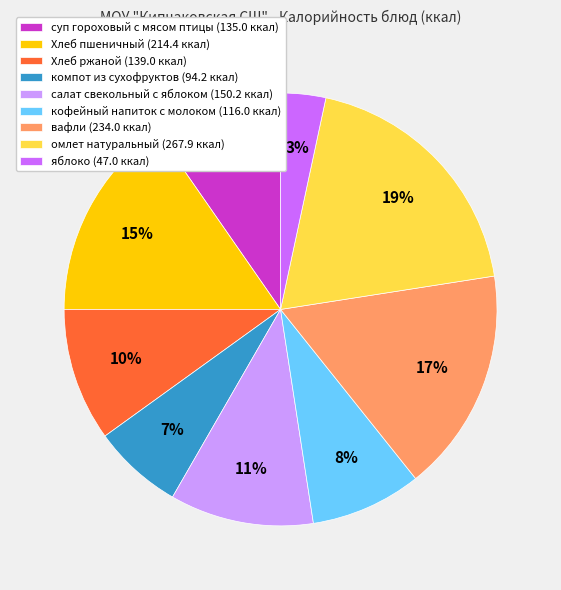

Is вафли the majority of the pie?

No